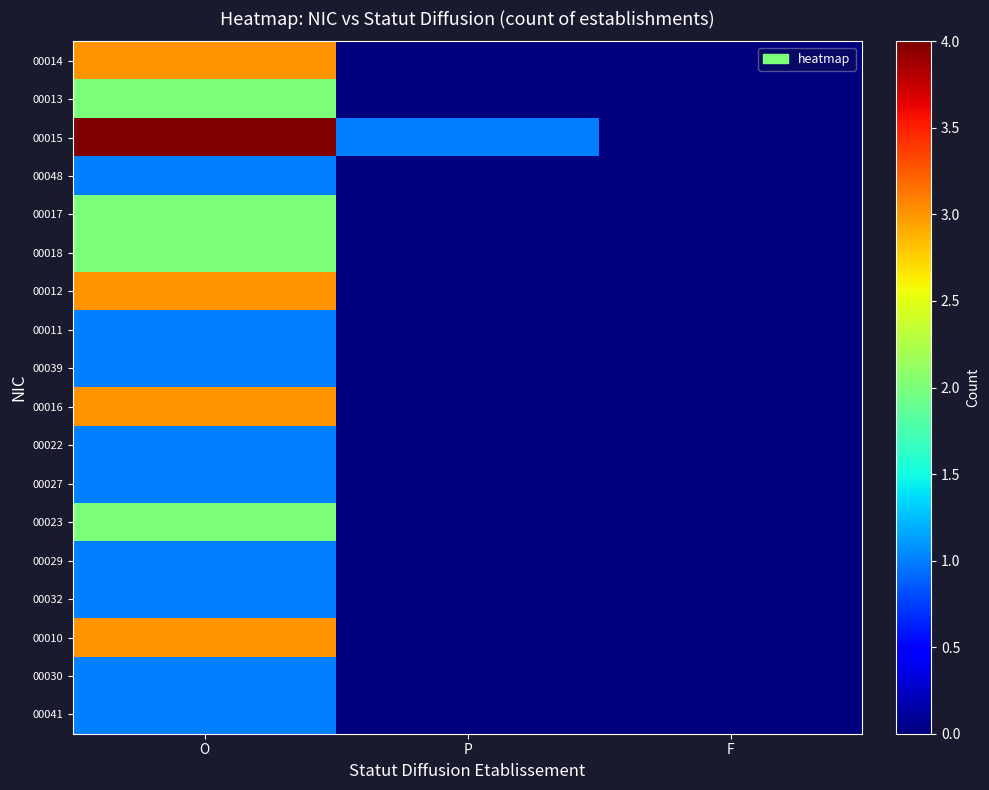

Which has a higher value, P or O?

O